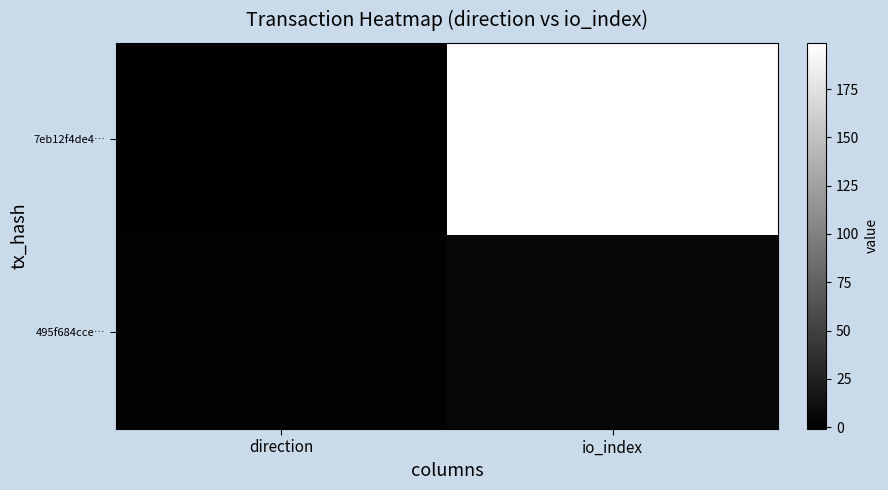

Rank the series by their maximum value, from lowest to highest.

495f684cce…, 7eb12f4de4…